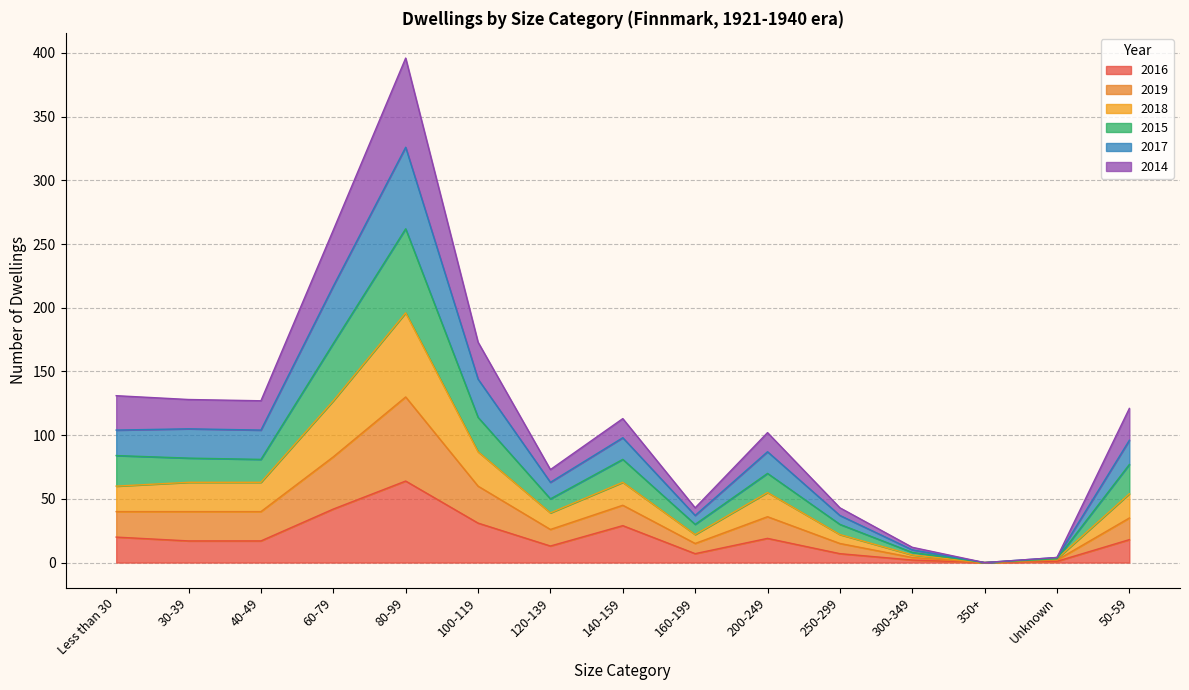

True or false: 2016 and 2017 intersect in this chart.

False